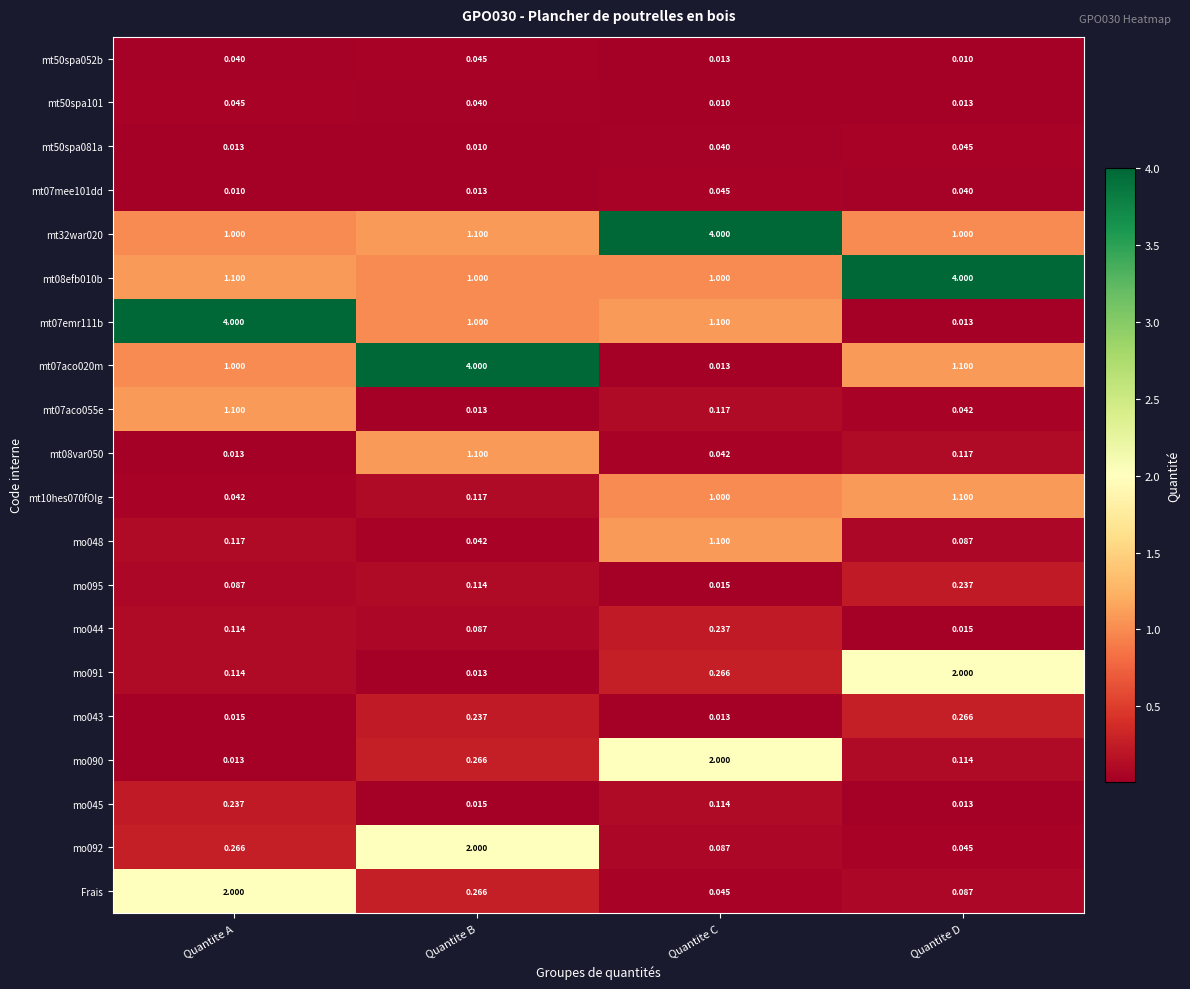

At which category is the sum across all series the highest?

Quantite B